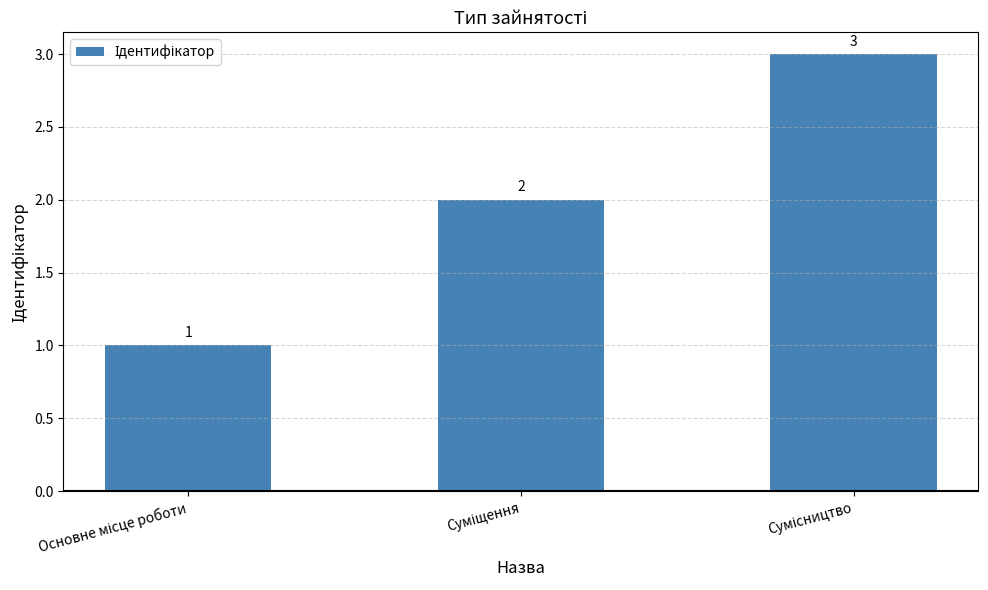

Count the values in the range 1 to 3.

3